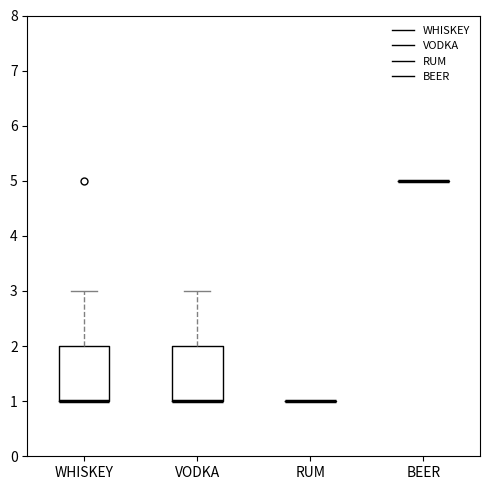

Where is the upper edge of the box for VODKA on the y-axis? The values are not printed on the chart, so give them approximately, as read against the axis.

2